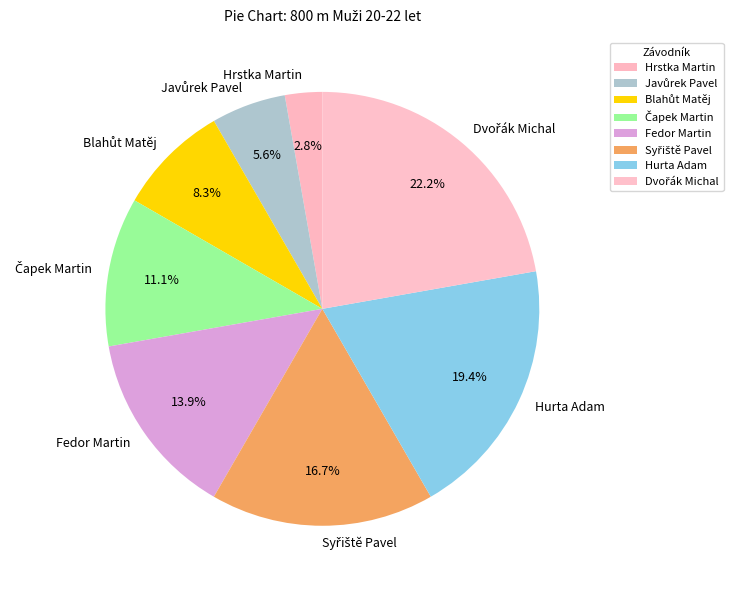

Count the number of slices in the pie.

8